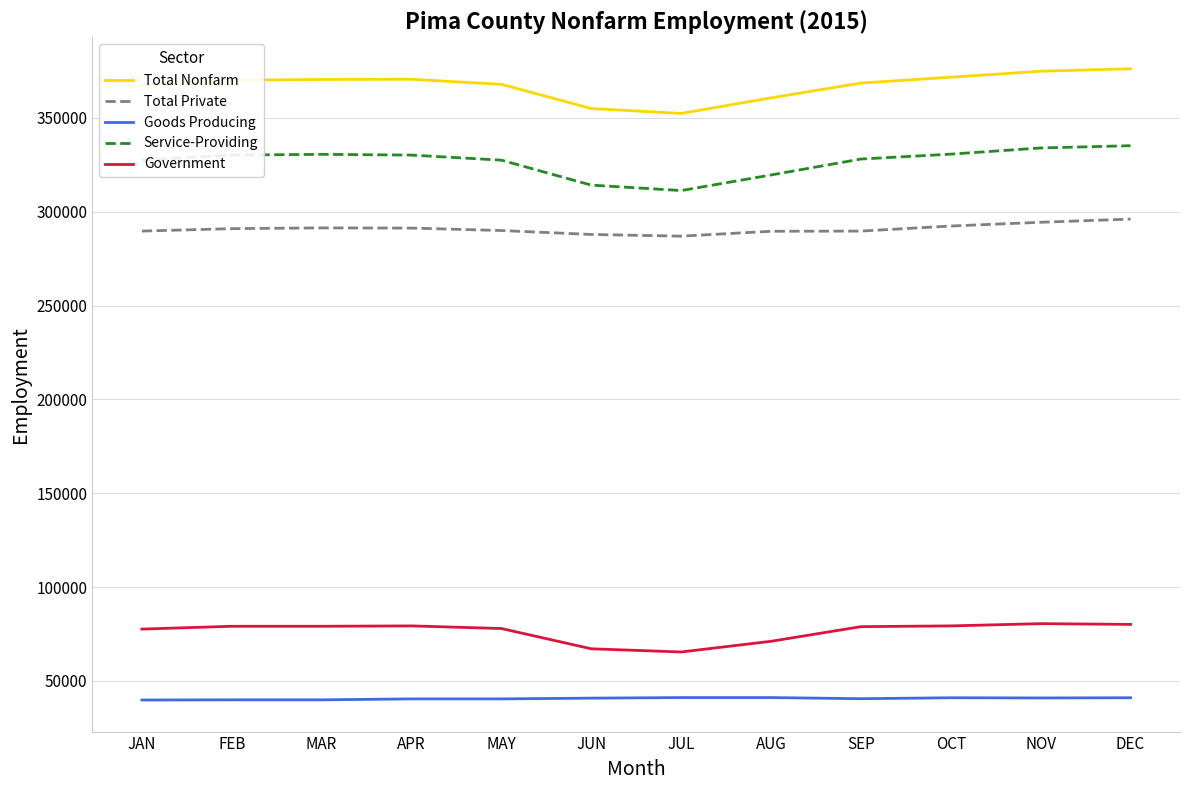

Is the value of Goods Producing at MAY greater than the value of Total Nonfarm at JUN?

No